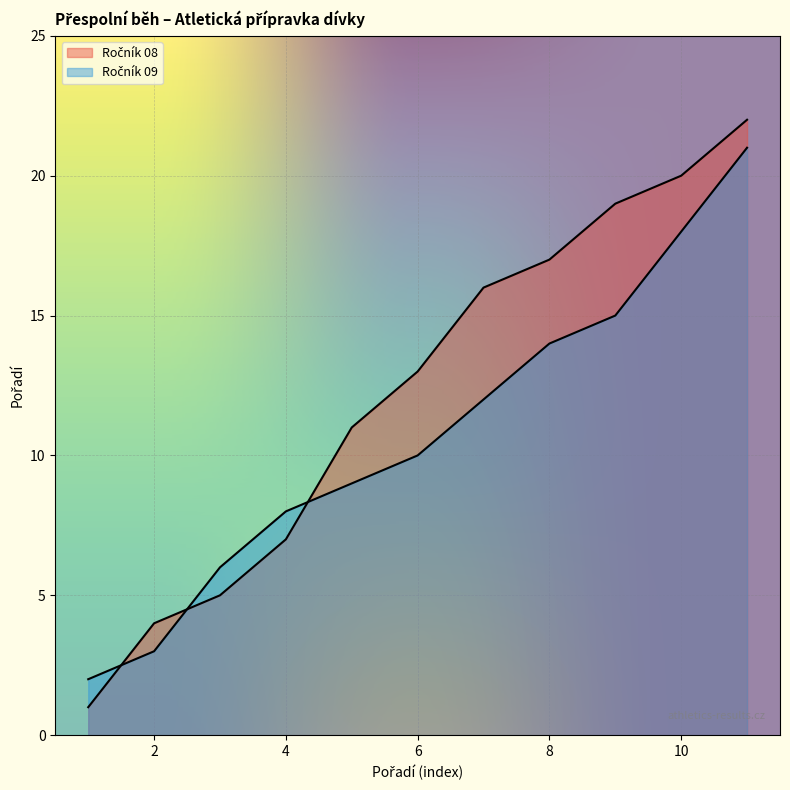

Does the chart display data point markers on the line(s)?

No